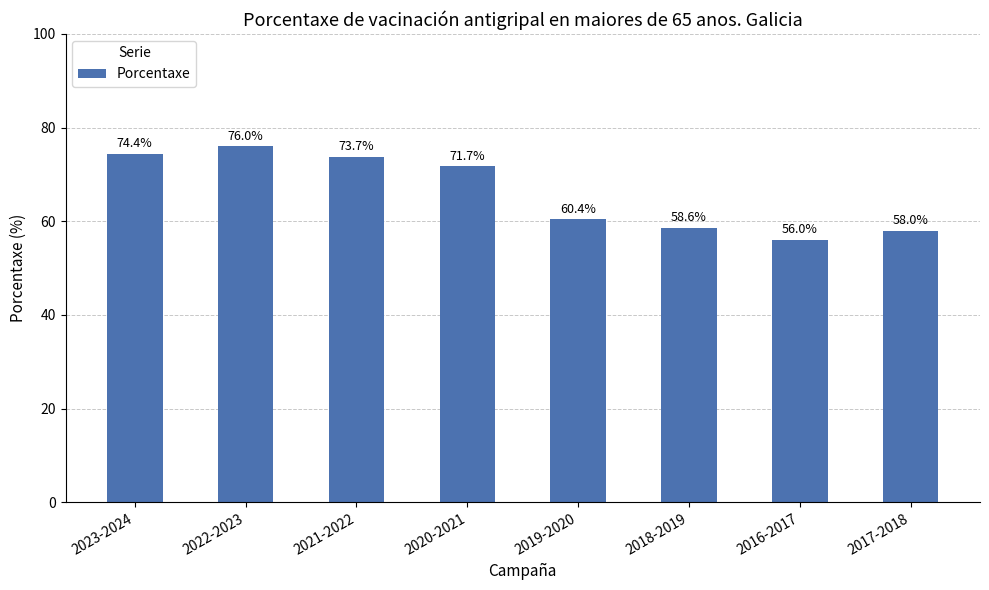

At which category does the chart reach its minimum across all series?

2016-2017